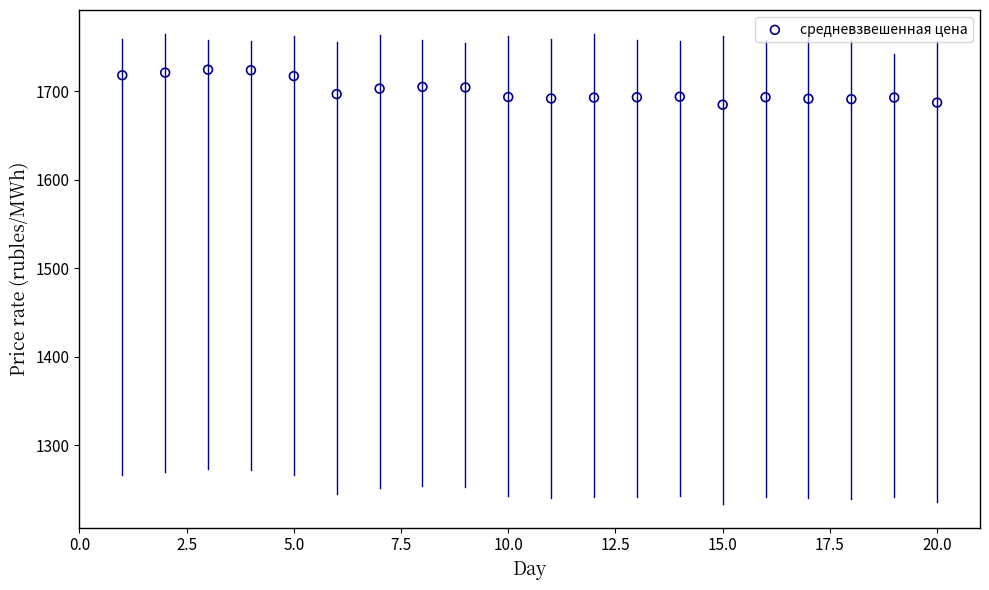

What is the range of X values (max minus min)?

19.0